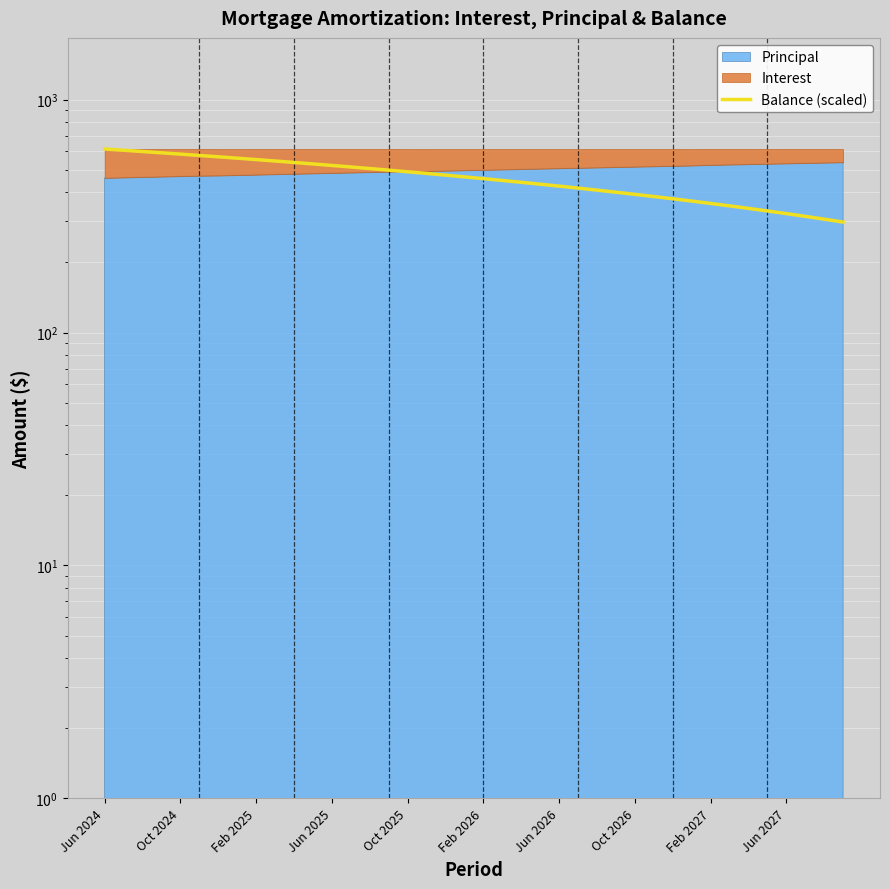

Where is the data nearest to the value 455?

Feb 2026